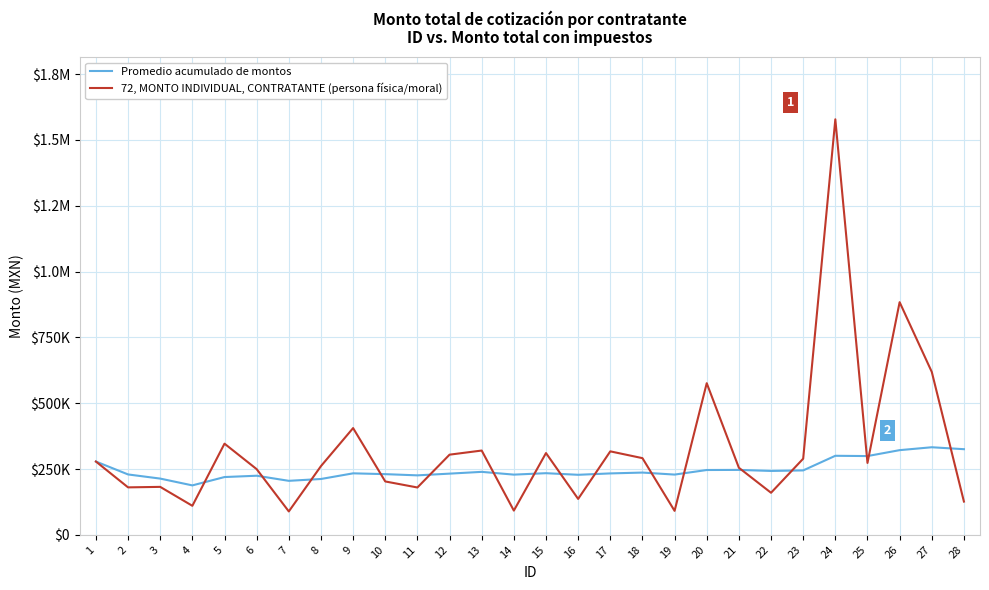

At which category does Promedio acumulado de montos reach its first local peak?

6